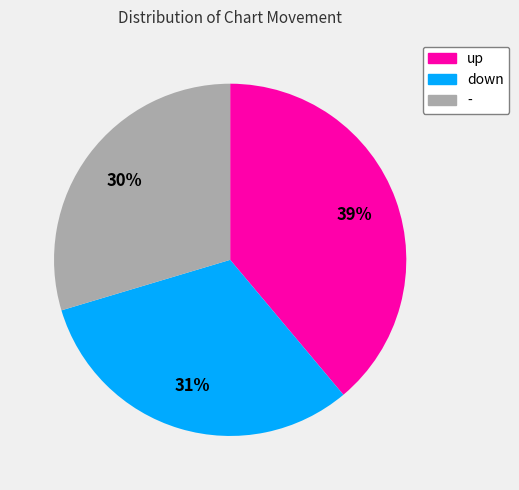

Does - account for over 50% of the chart?

No